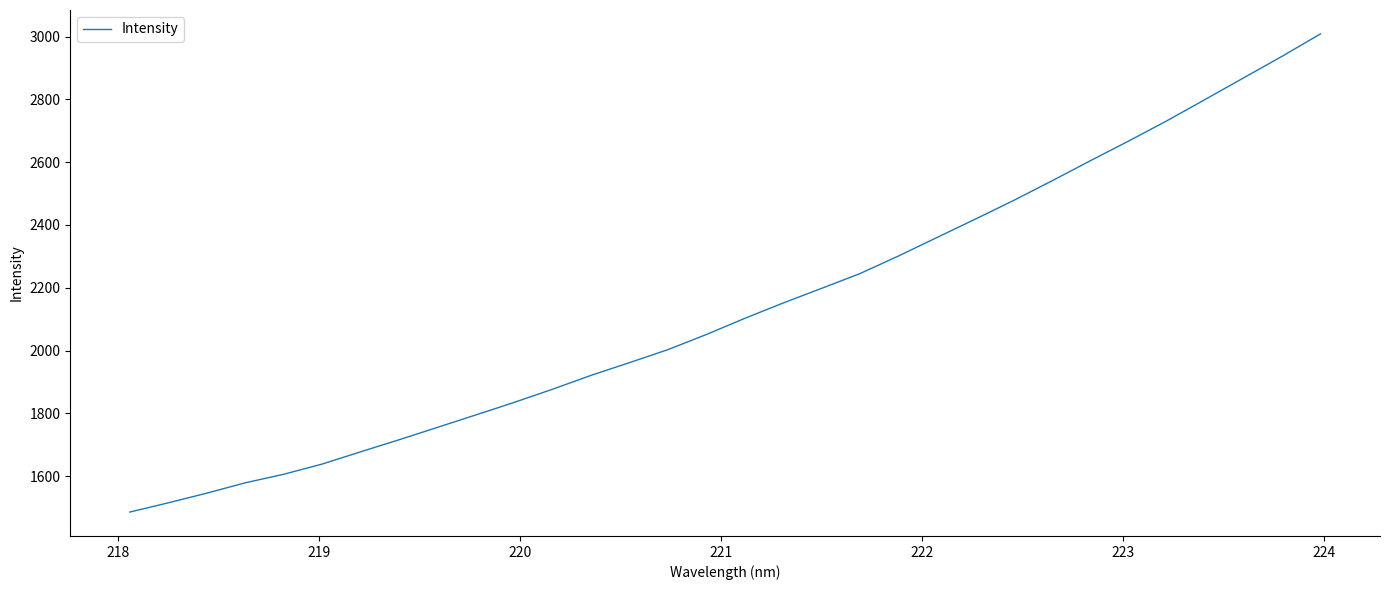

What is the minimum value shown in the chart?

1485.5